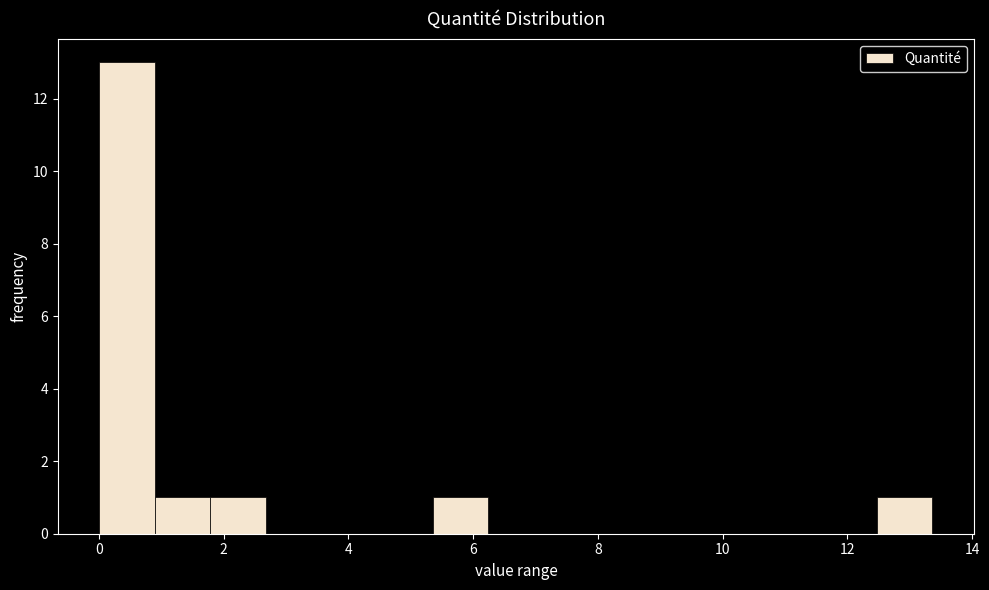

What is the height of the bar covering 1.8 to 2.6 on the x-axis? Neither the bar edges nor the heights are printed on the chart, so give them approximately, as read against the axes.

1